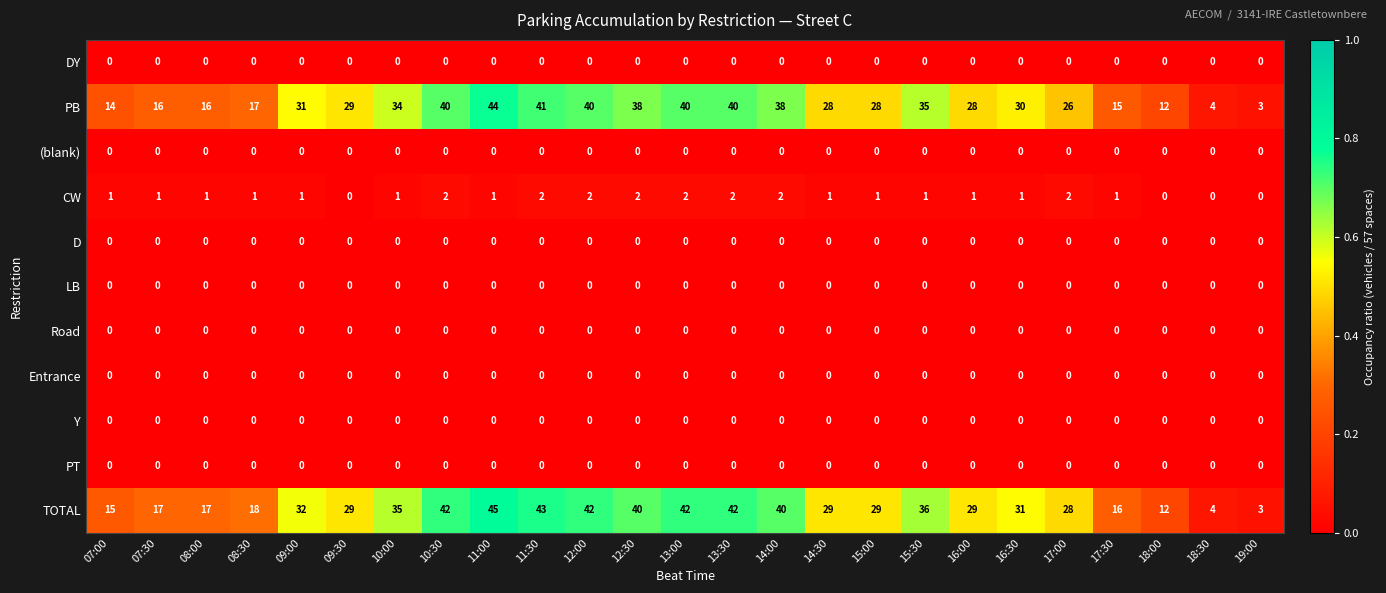

What is the maximum value shown in the chart?

45